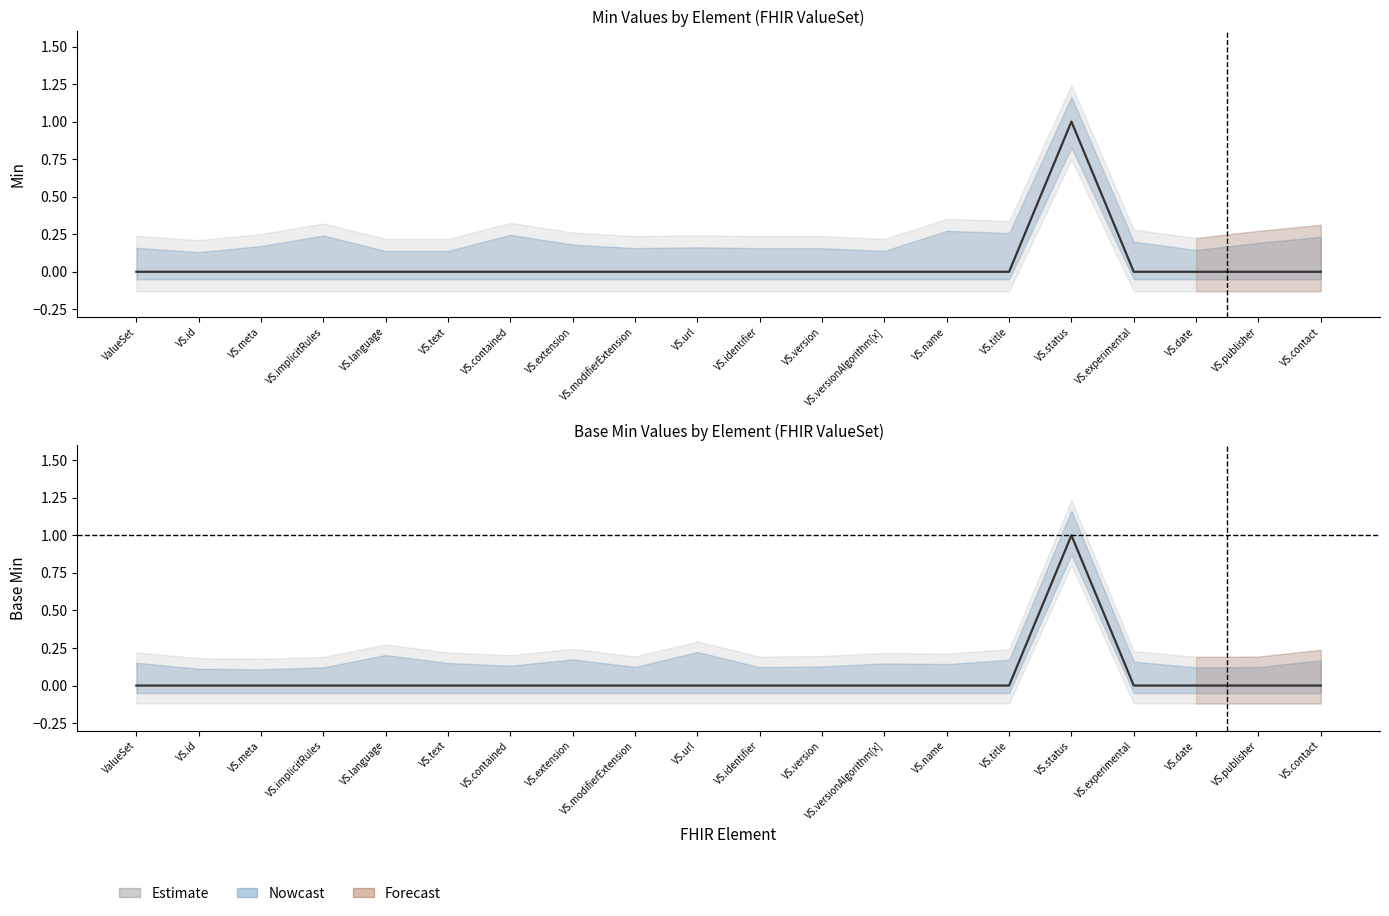

How many values in the Min series exceed 0?

1